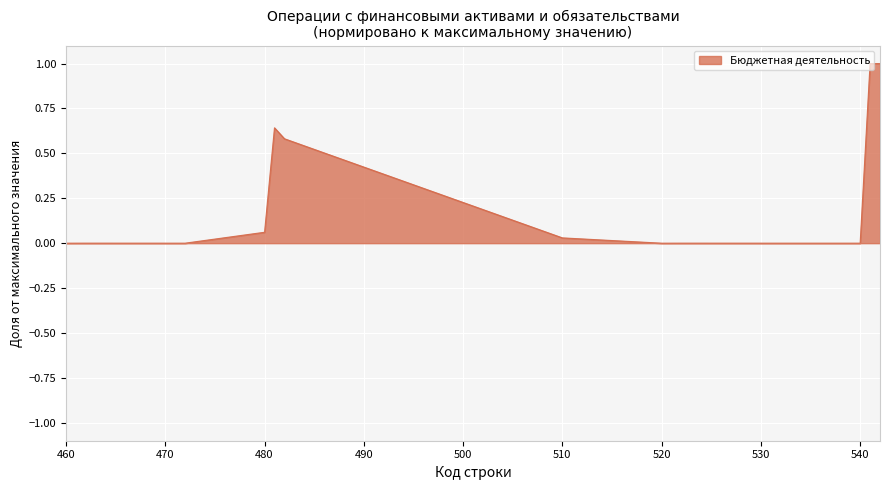

What is the difference between the maximum and minimum values?

1.0